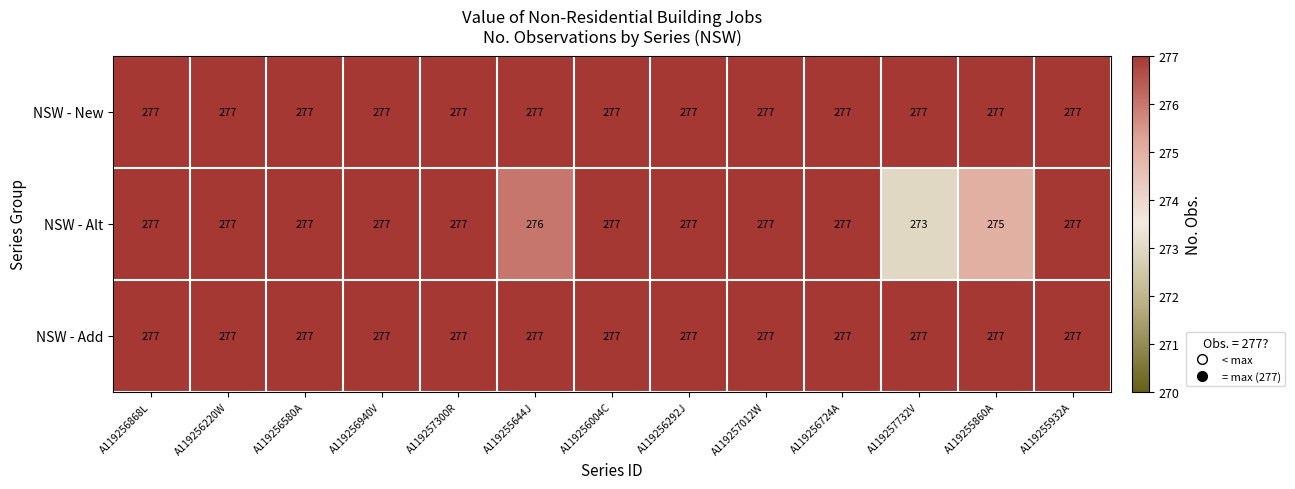

What is the average value of the NSW - Add series?

277